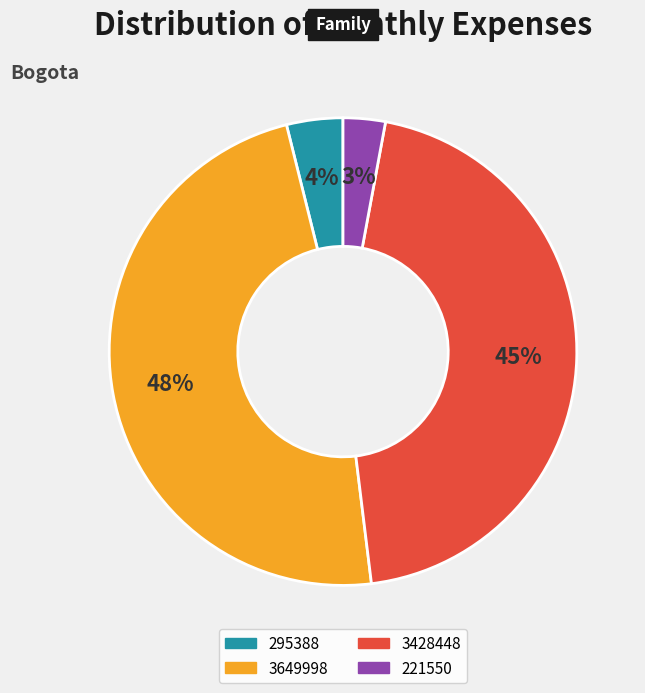

Is 3649998 the majority of the pie?

No